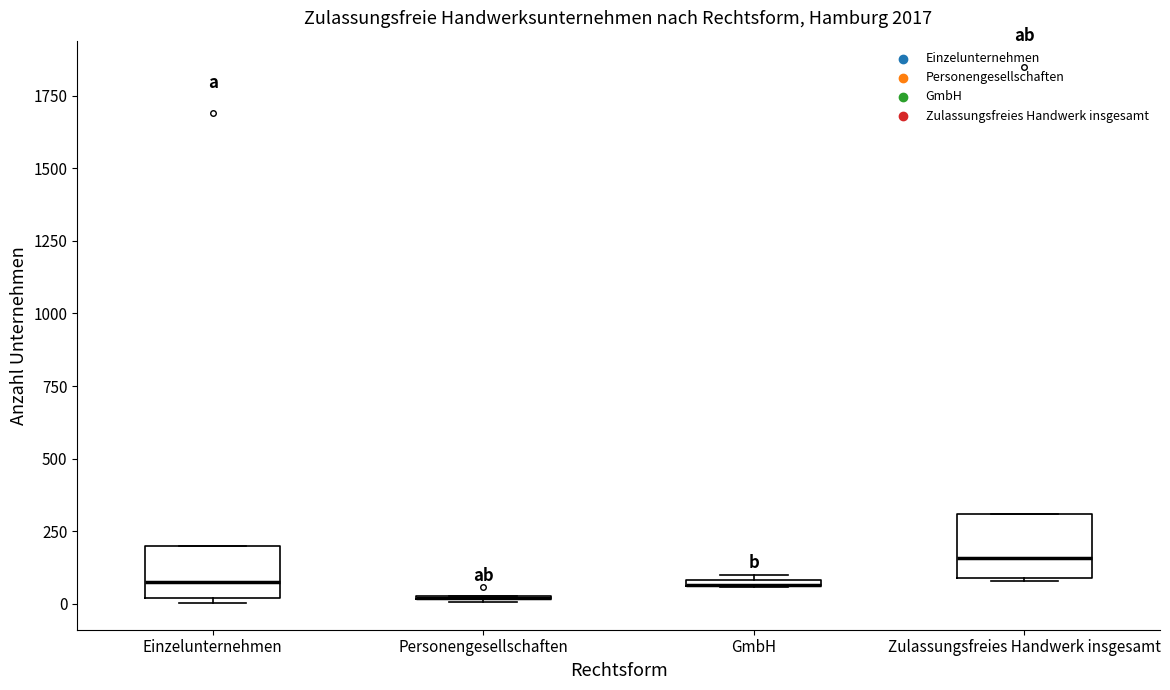

Where is the upper edge of the box for Einzelunternehmen on the y-axis? The values are not printed on the chart, so give them approximately, as read against the axis.

200